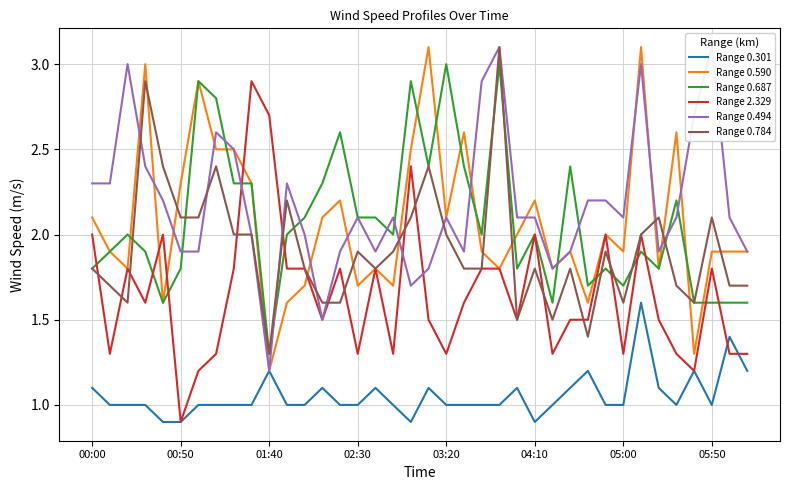

True or false: Range 0.301 and Range 2.329 intersect in this chart.

True